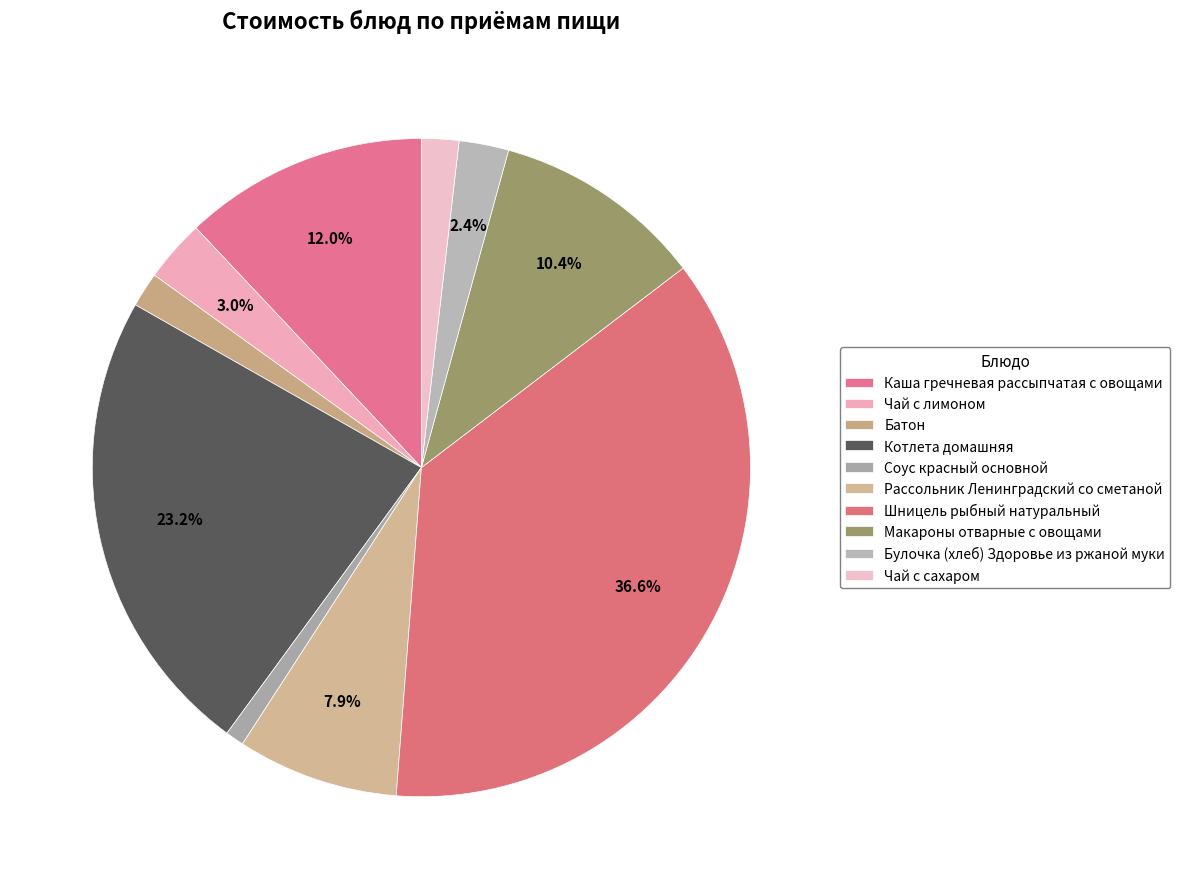

Is it true that Батон is 2% of the pie?

True